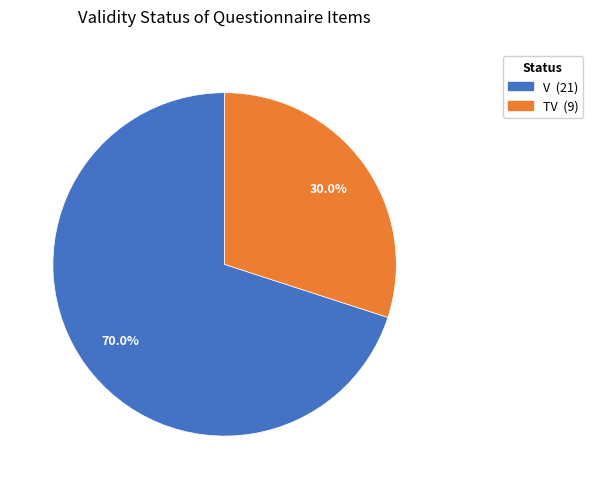

How many segments does this pie chart have?

2